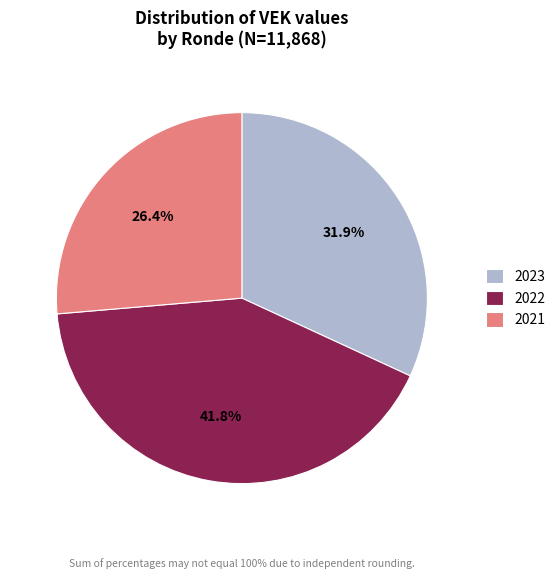

Is 2022 the majority of the pie?

No